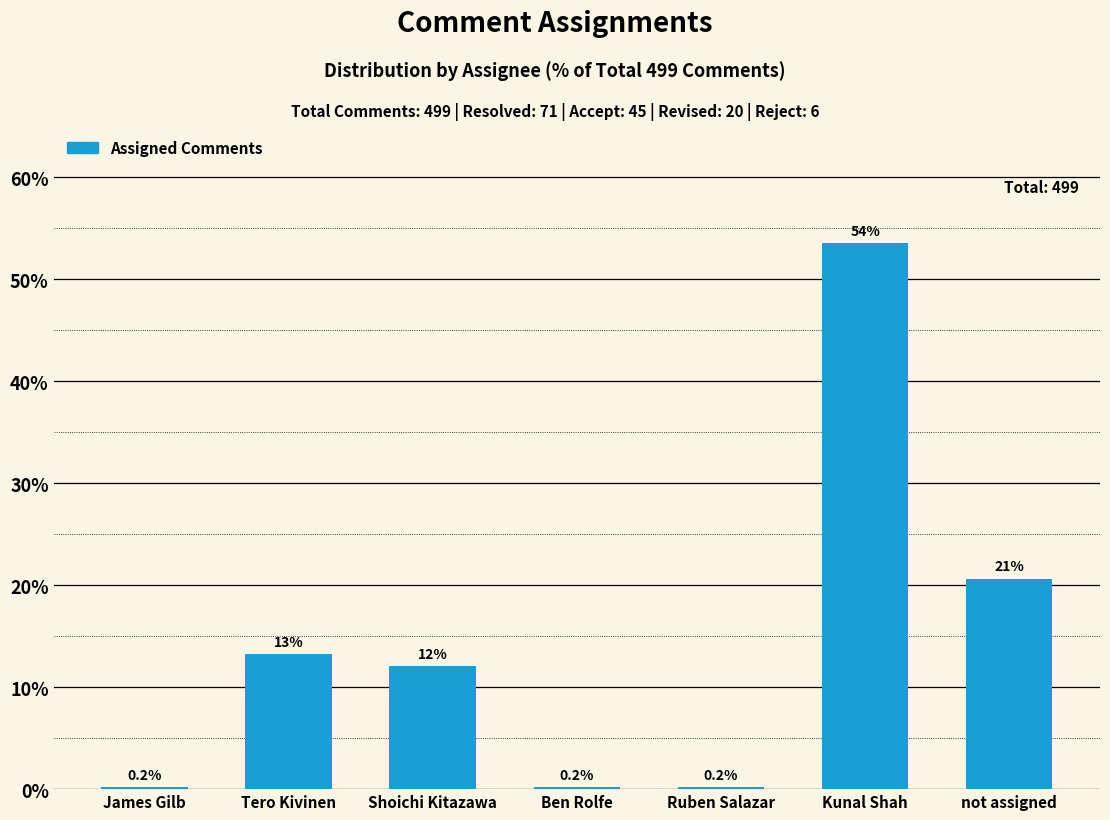

Reading right to left, transcribe all the data shown in this chart.

20.6	53.5	0.2	0.2	12.0	13.2	0.2